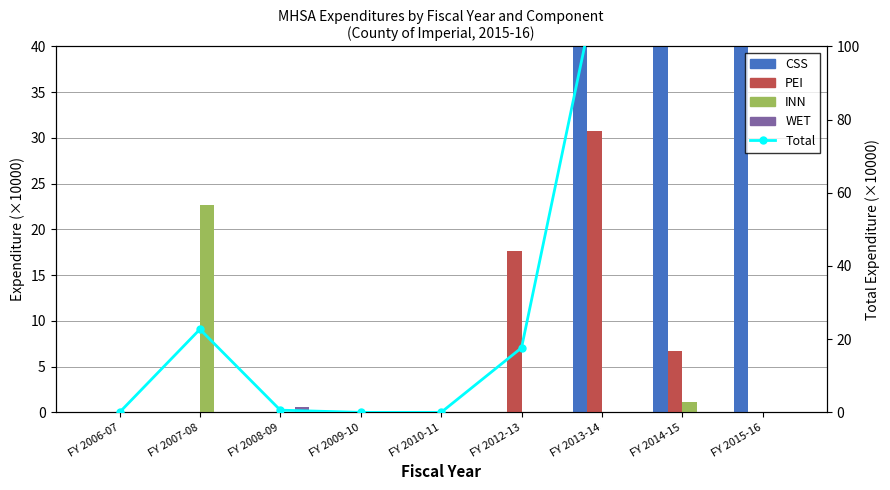

What is the sum of all Total values?

746.1